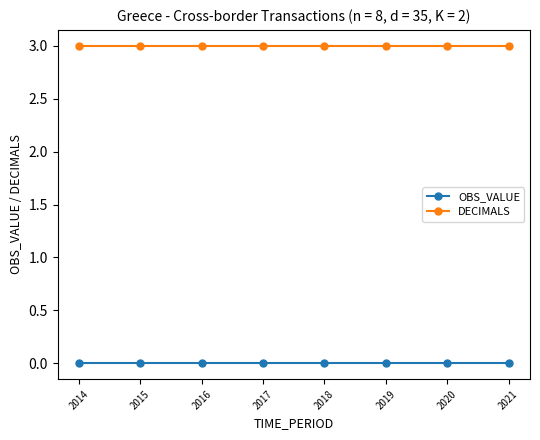

The value of OBS_VALUE at 2017 is 0. True or false?

True